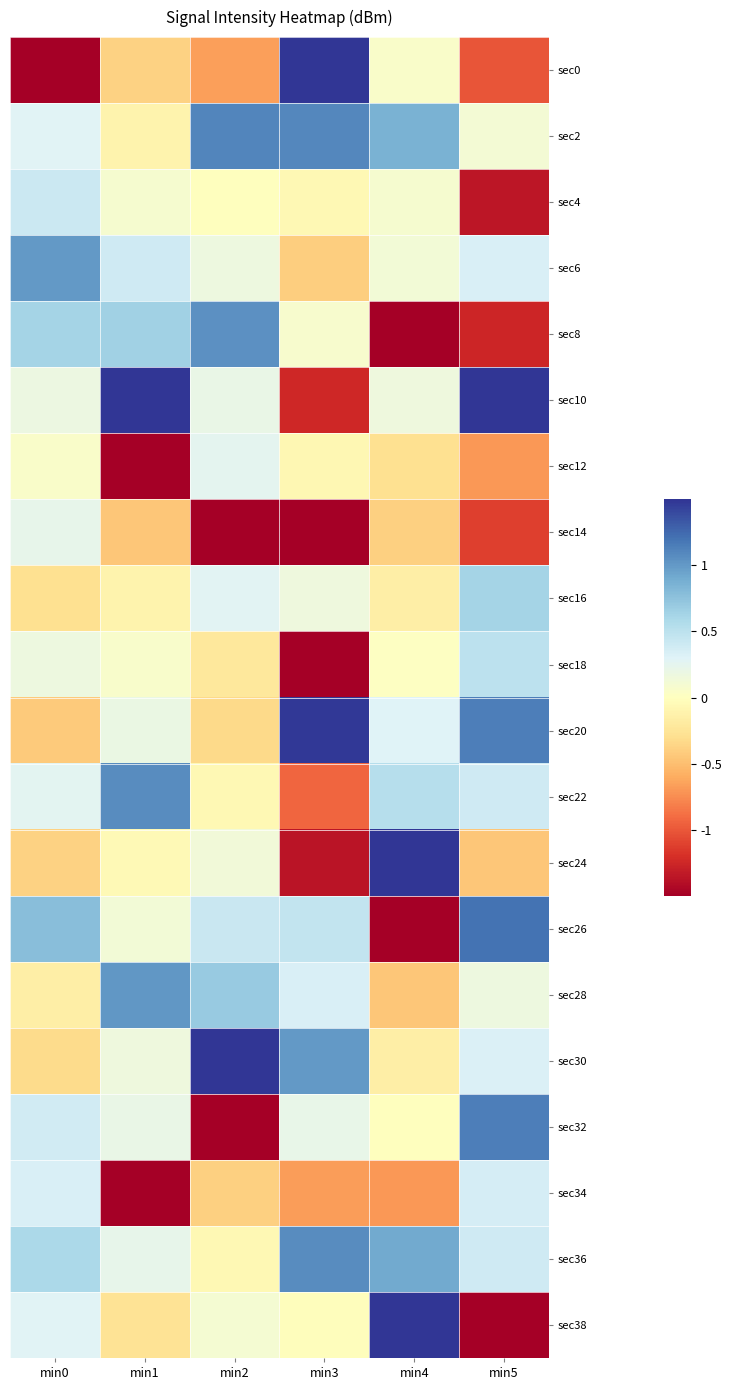

Rank the series at min2 from lowest to highest value.

sec14, sec32, sec0, sec34, sec20, sec18, sec36, sec22, sec4, sec38, sec24, sec6, sec10, sec12, sec16, sec26, sec28, sec8, sec2, sec30